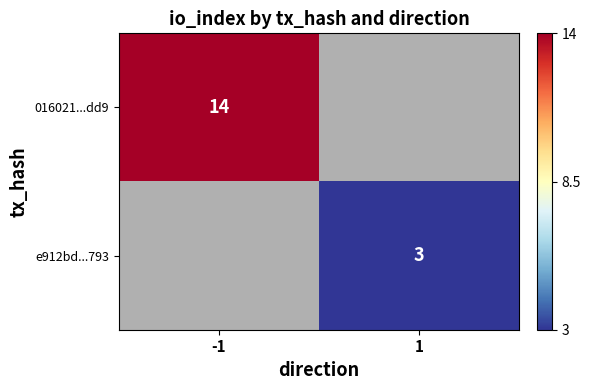

True or false: e912bd...793 has a value of 1 at 1.

False